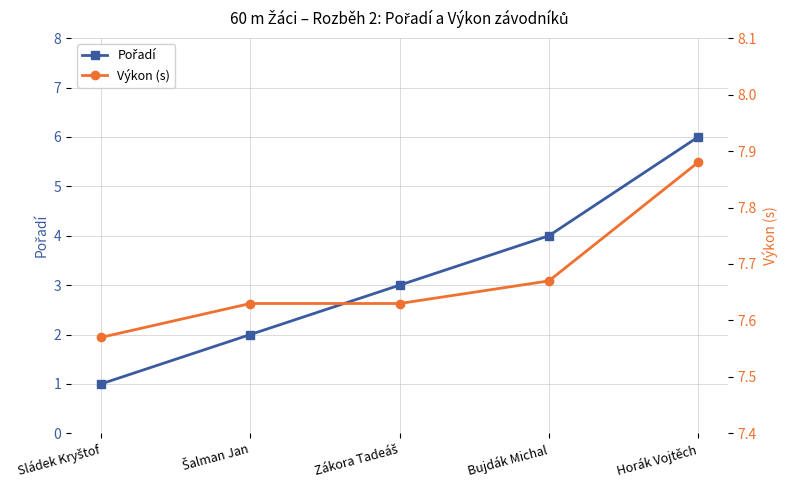

What is the total value across all series at Sládek Kryštof?

8.6